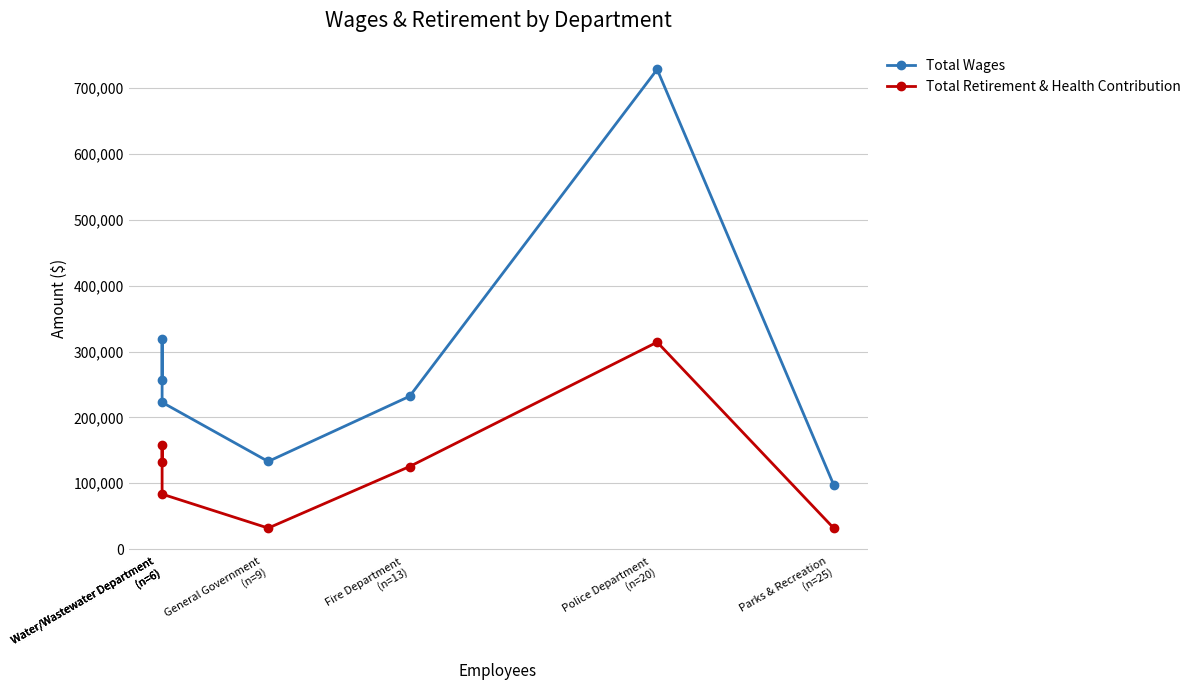

At how many categories does at least one series exceed 507691?

1